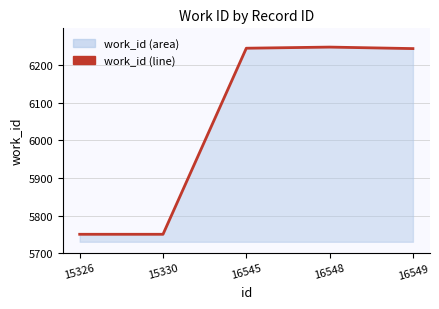

What is the change in value from 16545 to 16549?

-1